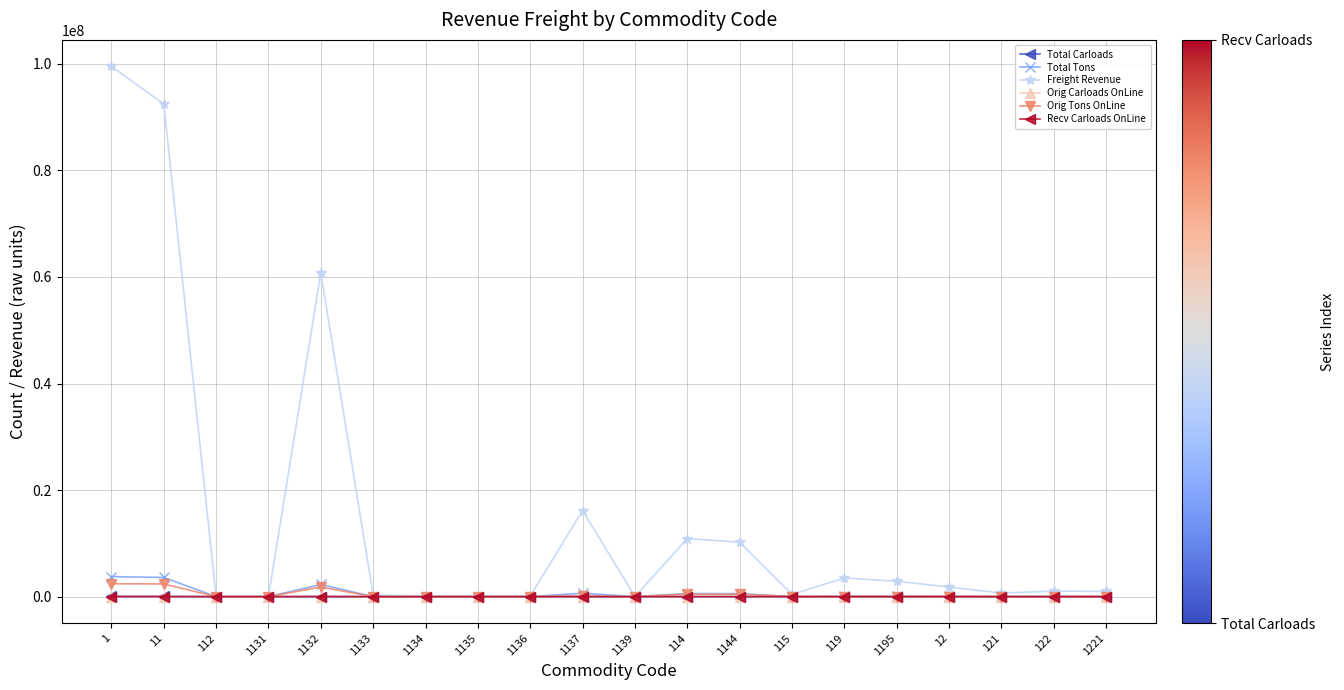

Which series has the largest total across all categories?

Freight Revenue